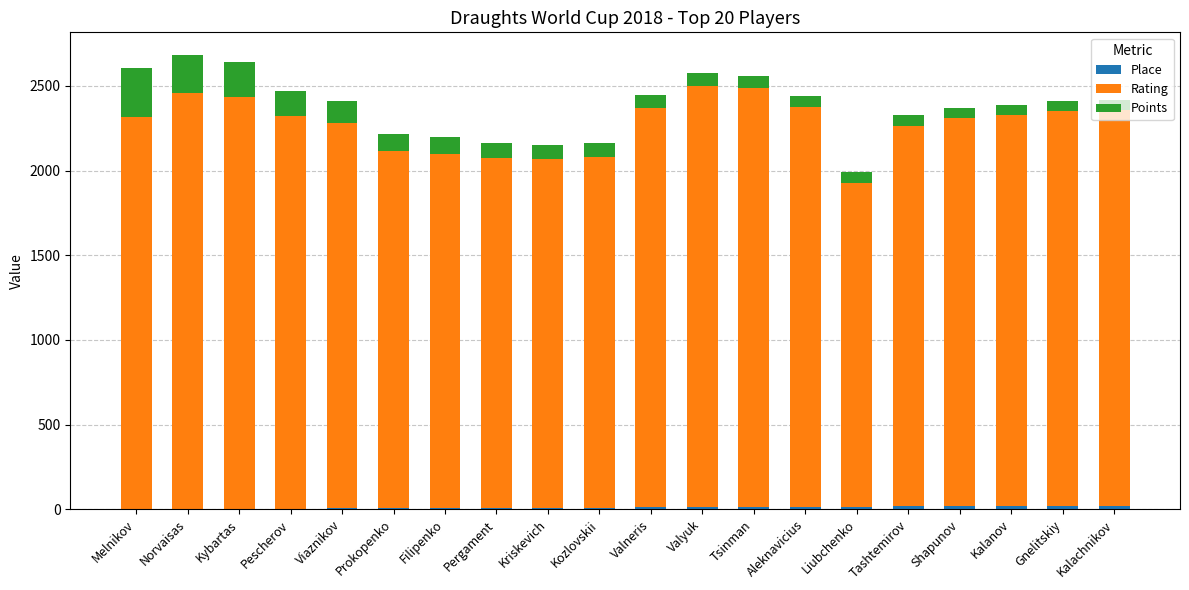

What is the label of the 14th bar from the right?

Filipenko